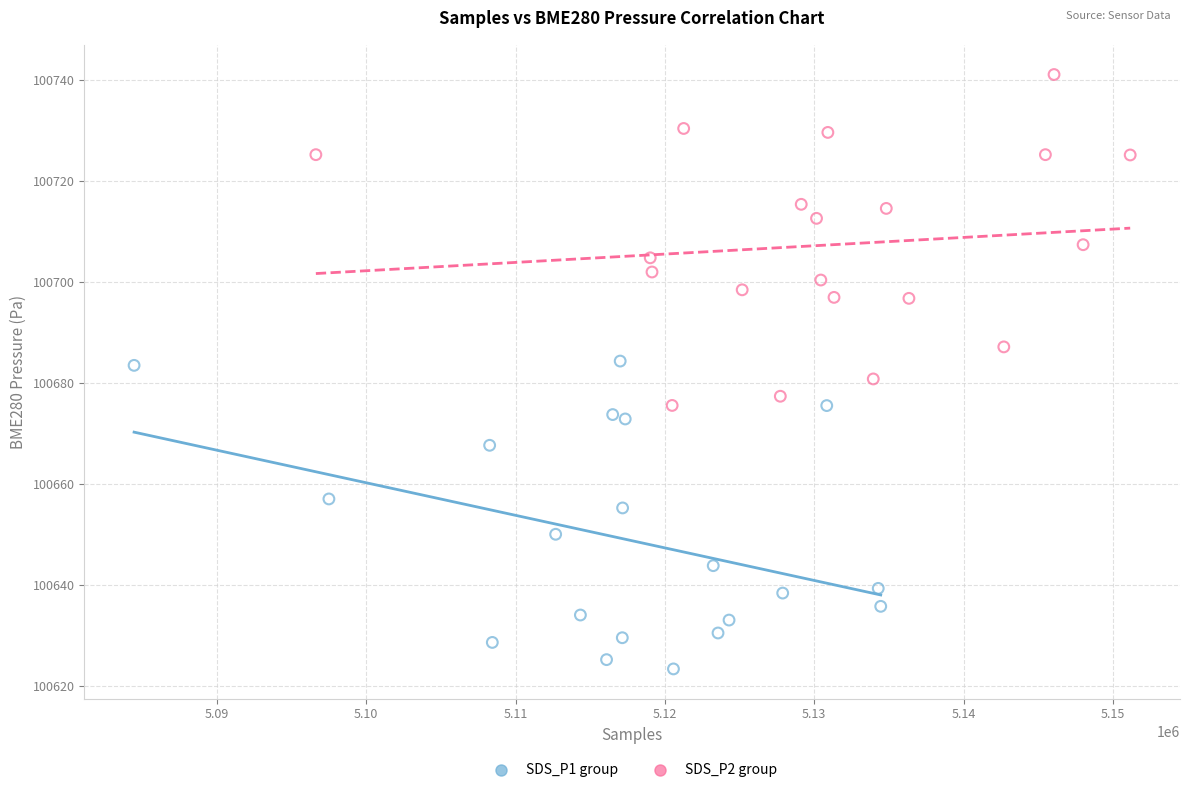

Which series contains the lowest Y value?

SDS_P1 group